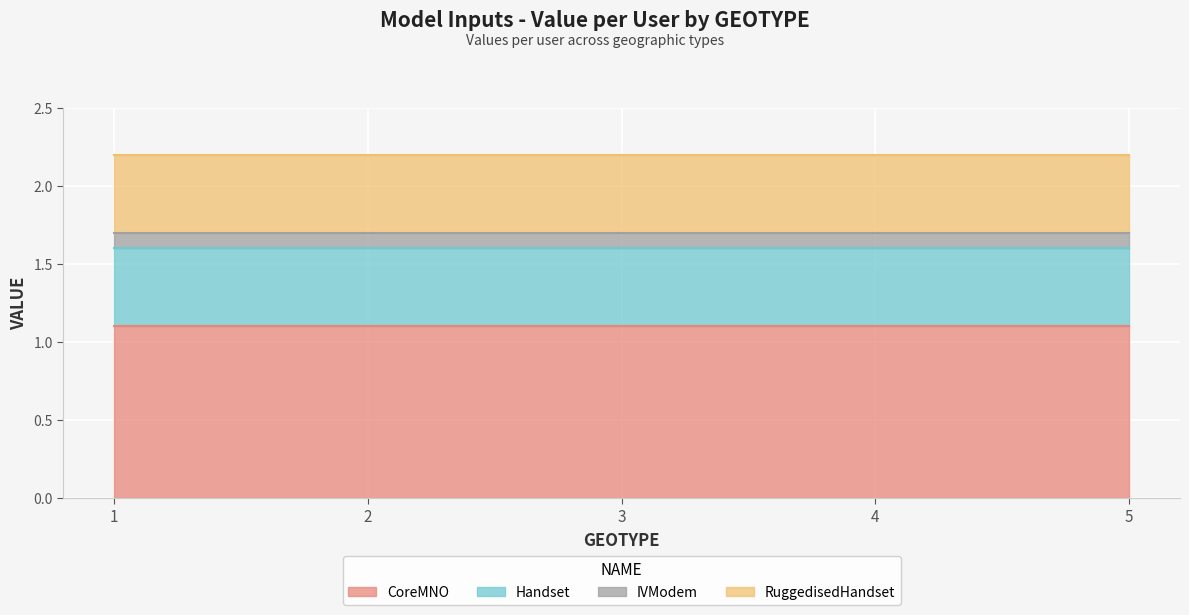

What are all the series names shown in the legend?

CoreMNO, Handset, IVModem, RuggedisedHandset